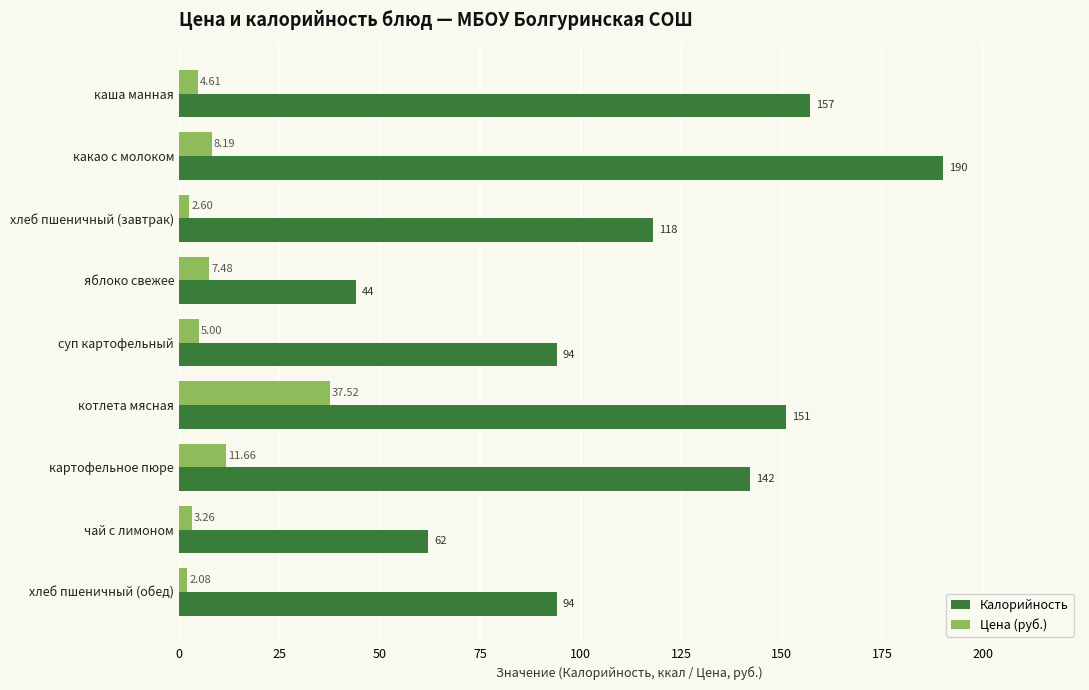

What is the sum of all Калорийность values?

1052.0